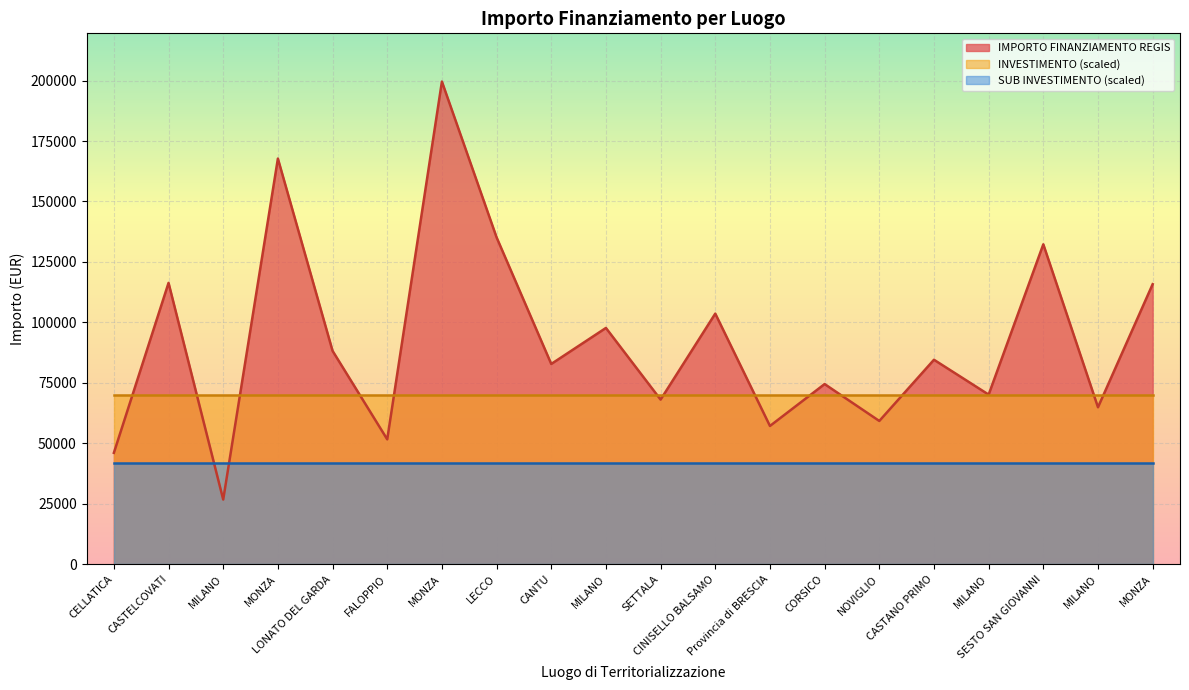

At which label is SUB INVESTIMENTO closest to 1?

CELLATICA